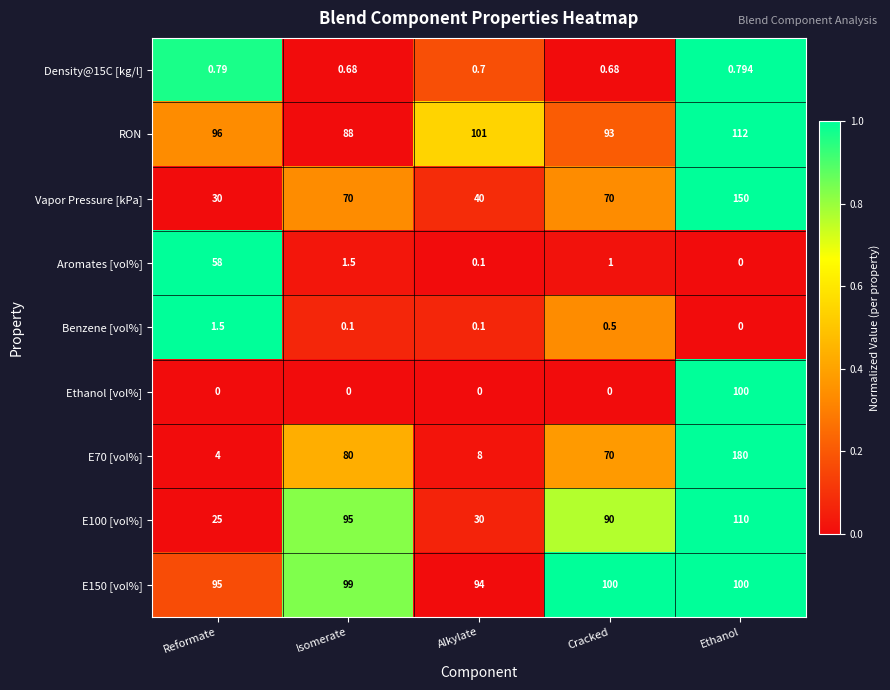

At which label is RON closest to 100?

Alkylate